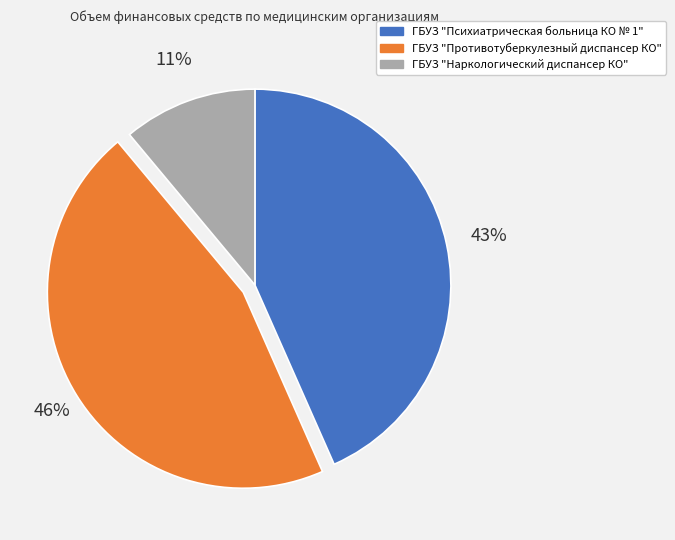

To the nearest percent, what is the combined percentage of ГБУЗ "Наркологический диспансер КО" and ГБУЗ "Противотуберкулезный диспансер КО"?

57%